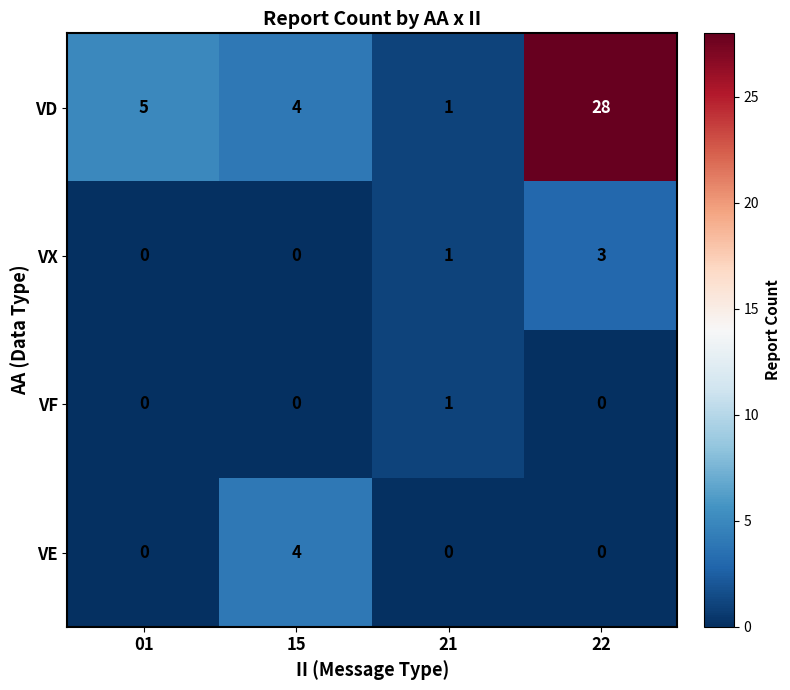

At which category is the sum across all series the highest?

22